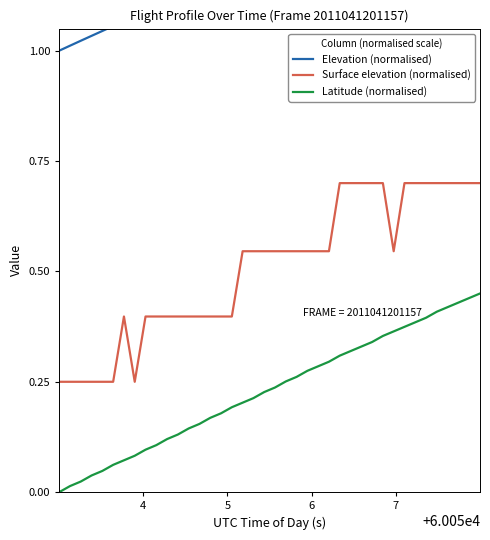

Which series has the widest spread of values?

Elevation (normalised)